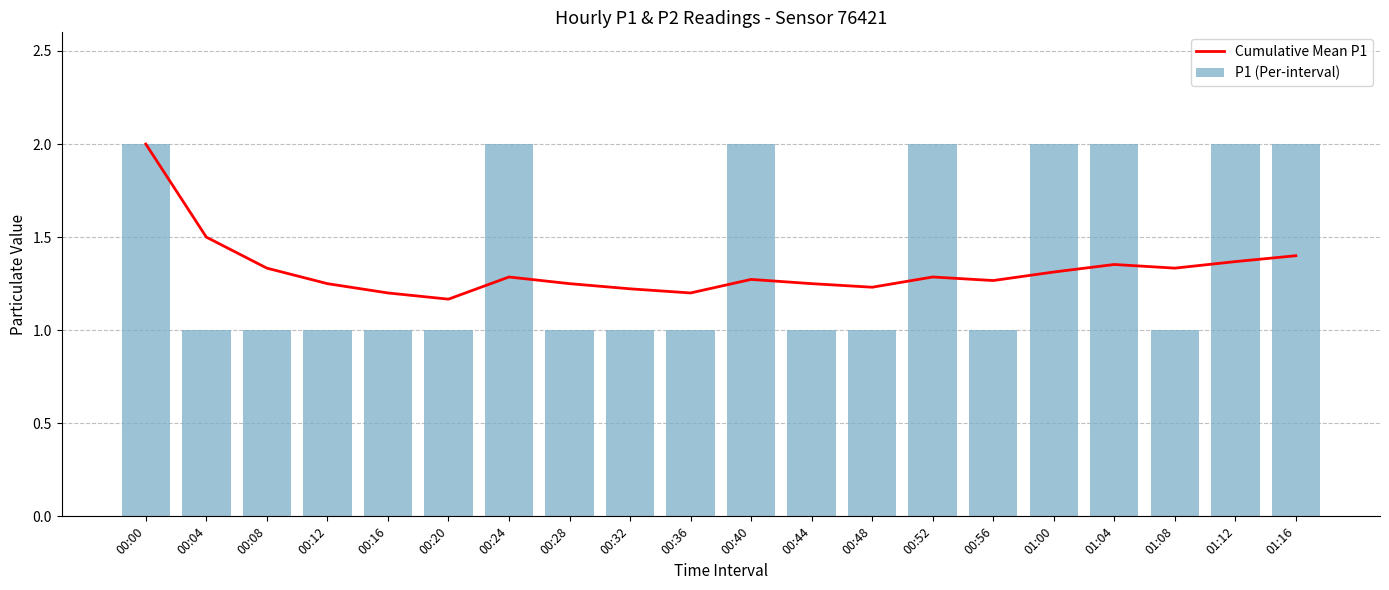

What is the value of the Cumulative Mean P1 bar at the 7th from the left?

1.3